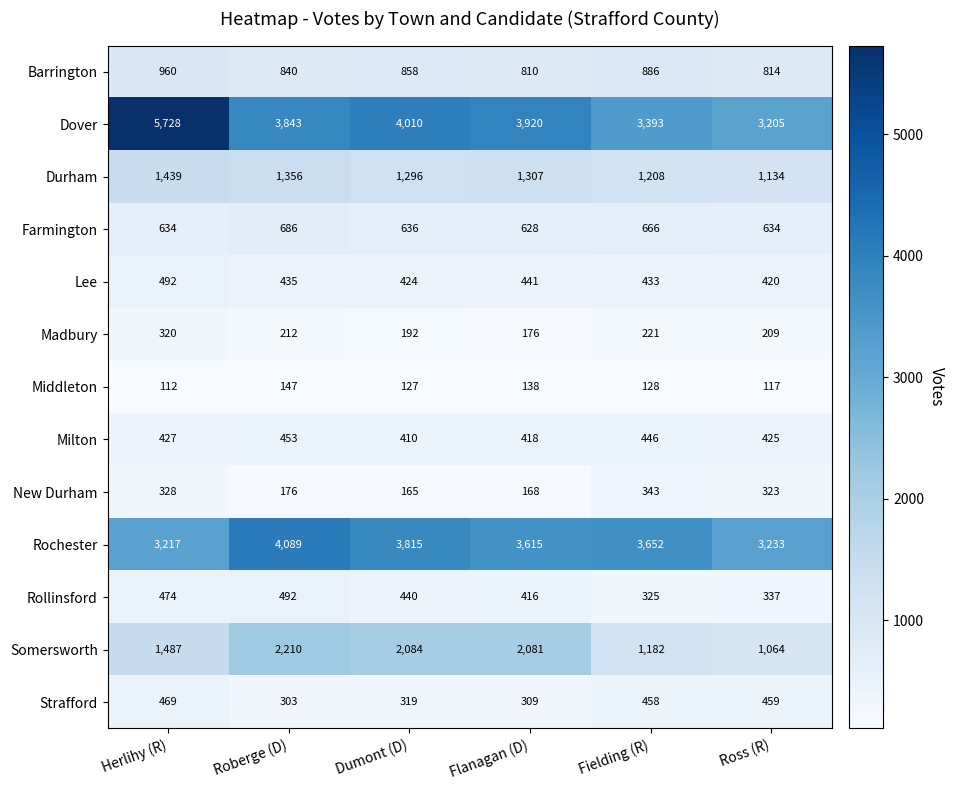

Which series changed the most between Fielding (R) and Ross (R)?

Rochester